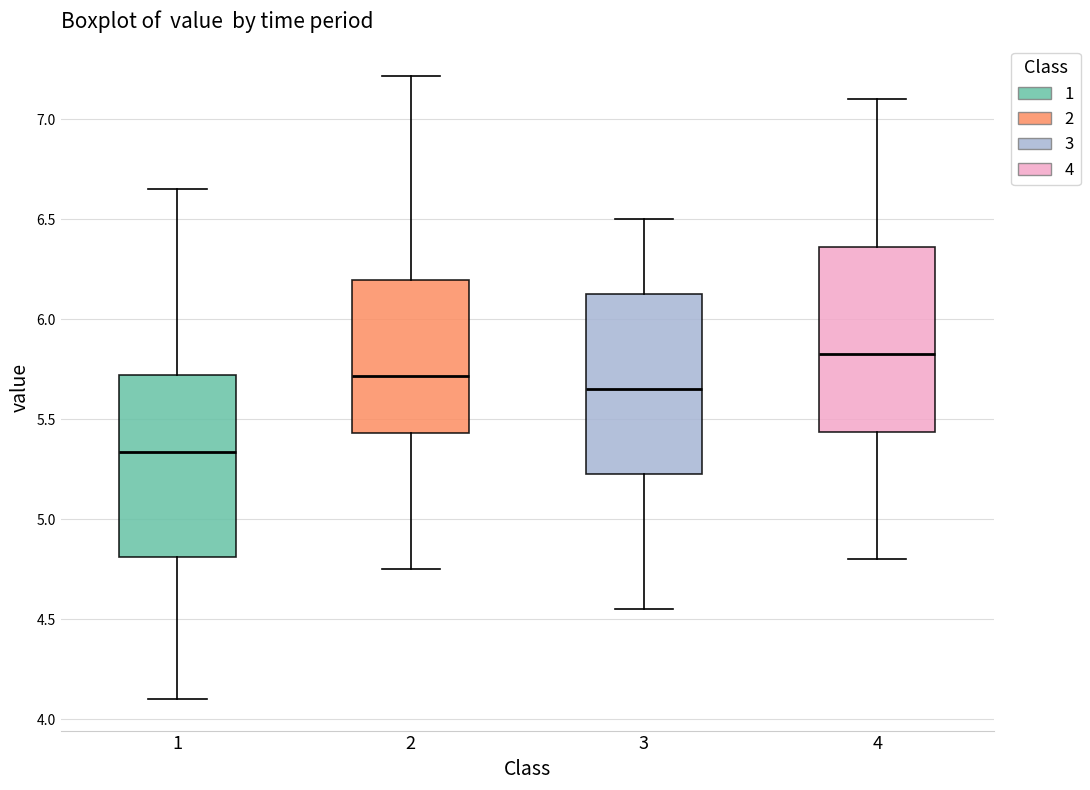

Reading left to right, read every box against the y-axis: the position of its median line, the range the box covers, and the ends of its whiskers. The values are not printed on the chart, so give them approximately, as read against the axis.

1: median 5.35, box 4.80 to 5.70, whiskers 4.10 to 6.65
2: median 5.70, box 5.45 to 6.20, whiskers 4.75 to 7.20
3: median 5.65, box 5.25 to 6.15, whiskers 4.55 to 6.50
4: median 5.85, box 5.45 to 6.35, whiskers 4.80 to 7.10